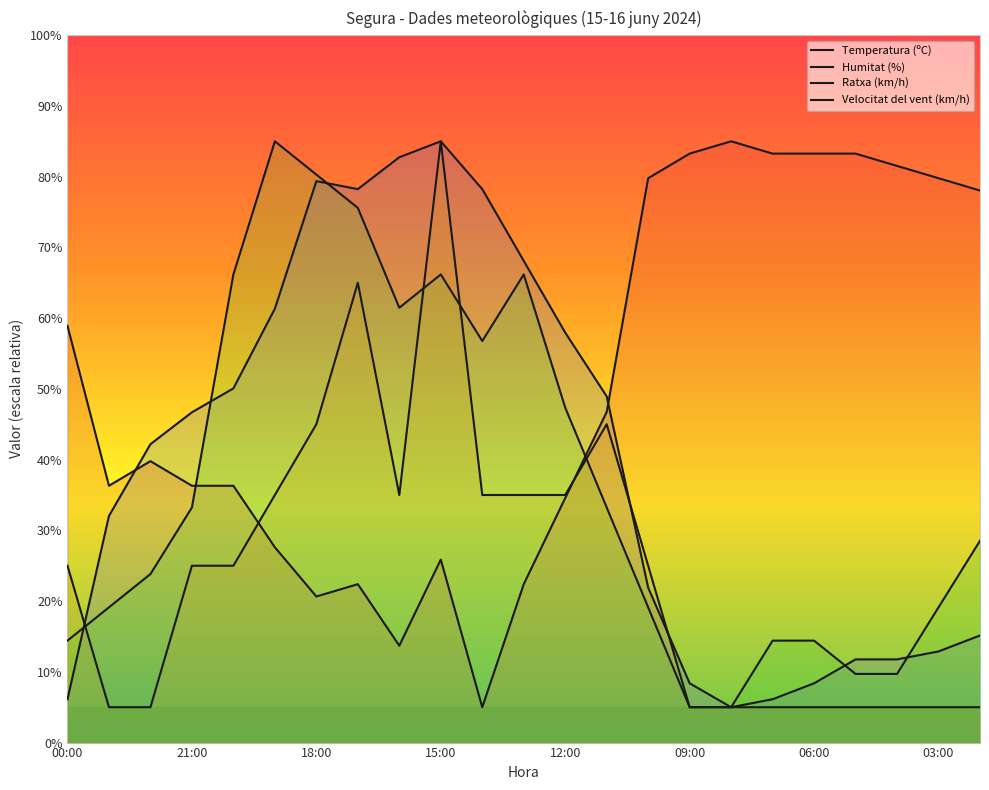

What is the difference between the second highest and minimum values in the Velocitat del vent (km/h) series?

60.0